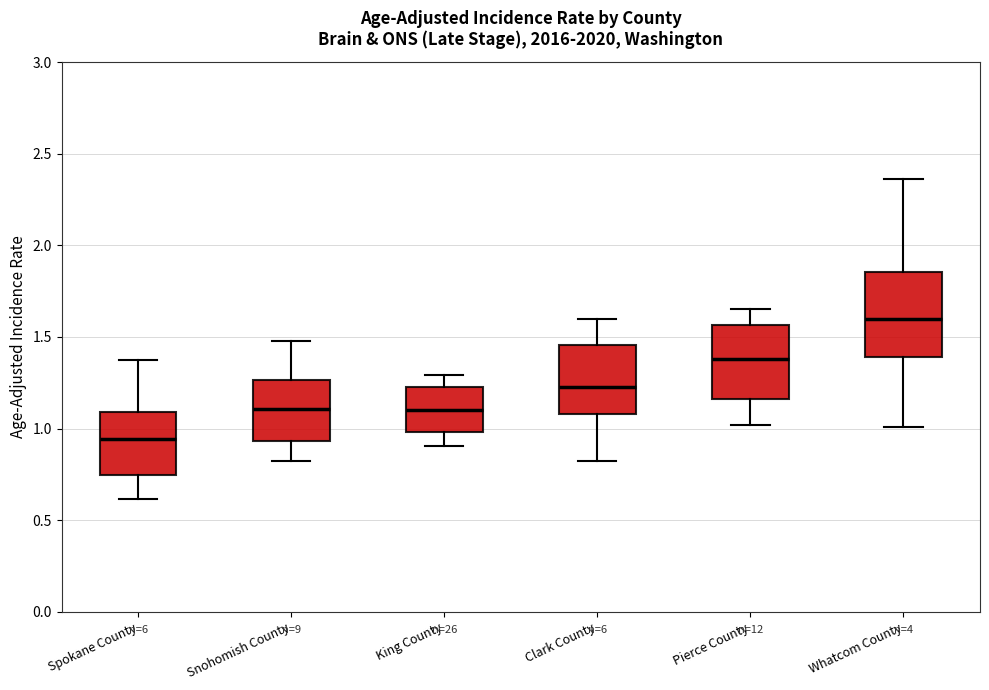

Where does the lower whisker of the box for Clark County end on the y-axis? The values are not printed on the chart, so give them approximately, as read against the axis.

0.80